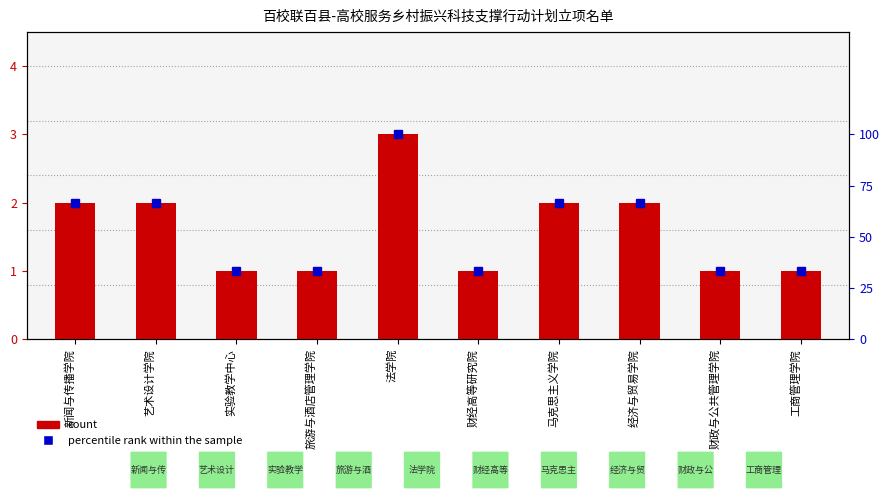

Which has a higher value, 经济与贸易学院 or 旅游与酒店管理学院?

经济与贸易学院